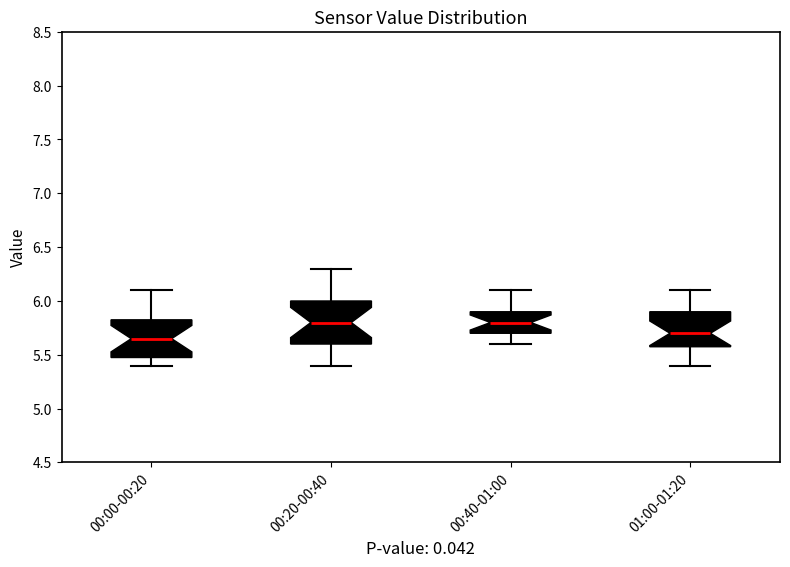

Reading left to right, read every box against the y-axis: the position of its median line, the range the box covers, and the ends of its whiskers. The values are not printed on the chart, so give them approximately, as read against the axis.

00:00-00:20: median 5.65, box 5.50 to 5.85, whiskers 5.40 to 6.10
00:20-00:40: median 5.80, box 5.60 to 6.00, whiskers 5.40 to 6.30
00:40-01:00: median 5.80, box 5.70 to 5.90, whiskers 5.60 to 6.10
01:00-01:20: median 5.70, box 5.60 to 5.90, whiskers 5.40 to 6.10